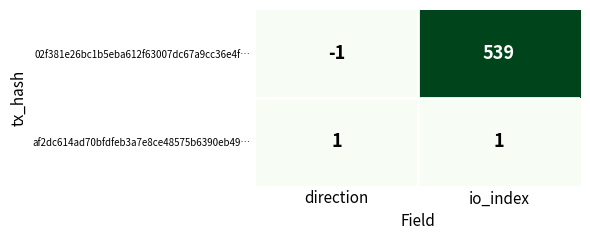

What is the difference between the highest and lowest values at io_index?

538